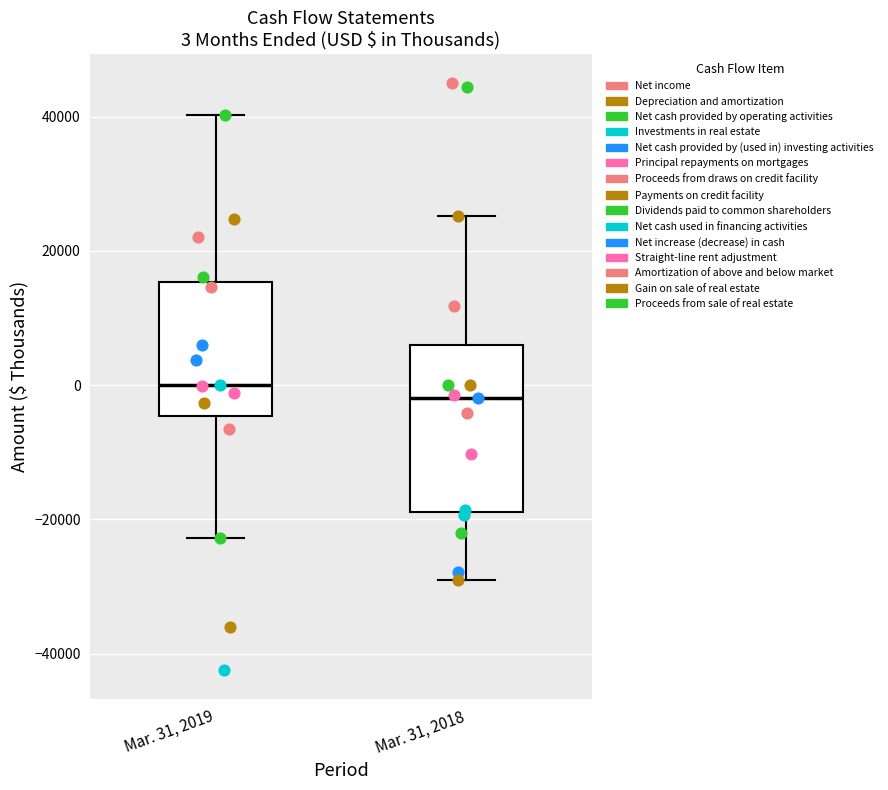

Comparing the boxes themselves (not the whiskers), which one is the tallest?

Mar. 31, 2018